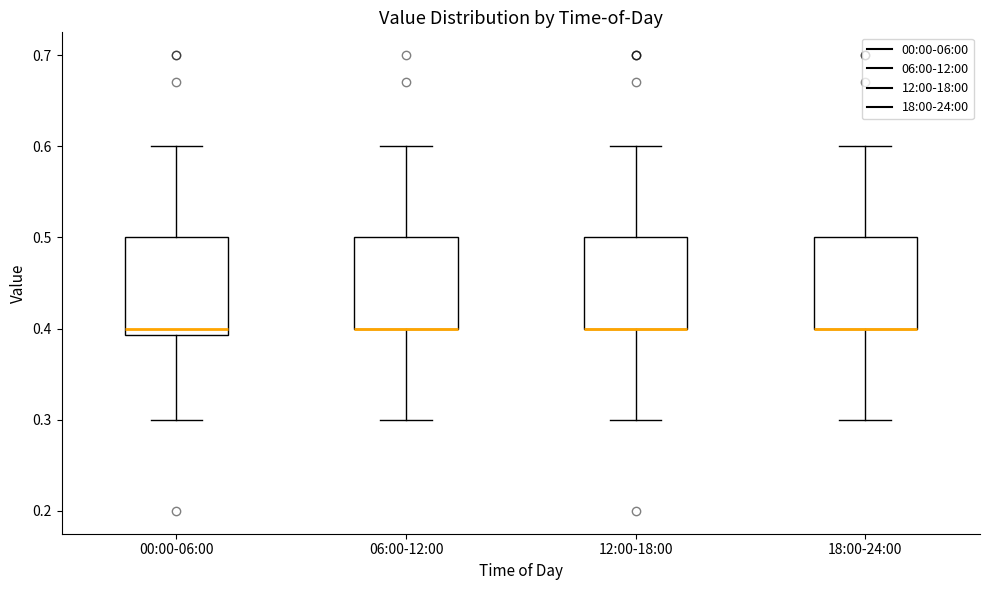

Reading left to right, read every box against the y-axis: the position of its median line, the range the box covers, and the ends of its whiskers. The values are not printed on the chart, so give them approximately, as read against the axis.

00:00-06:00: median 0.40, box 0.39 to 0.50, whiskers 0.30 to 0.60
06:00-12:00: median 0.40 (drawn on the box's lower edge), box 0.40 to 0.50, whiskers 0.30 to 0.60
12:00-18:00: median 0.40 (drawn on the box's lower edge), box 0.40 to 0.50, whiskers 0.30 to 0.60
18:00-24:00: median 0.40 (drawn on the box's lower edge), box 0.40 to 0.50, whiskers 0.30 to 0.60